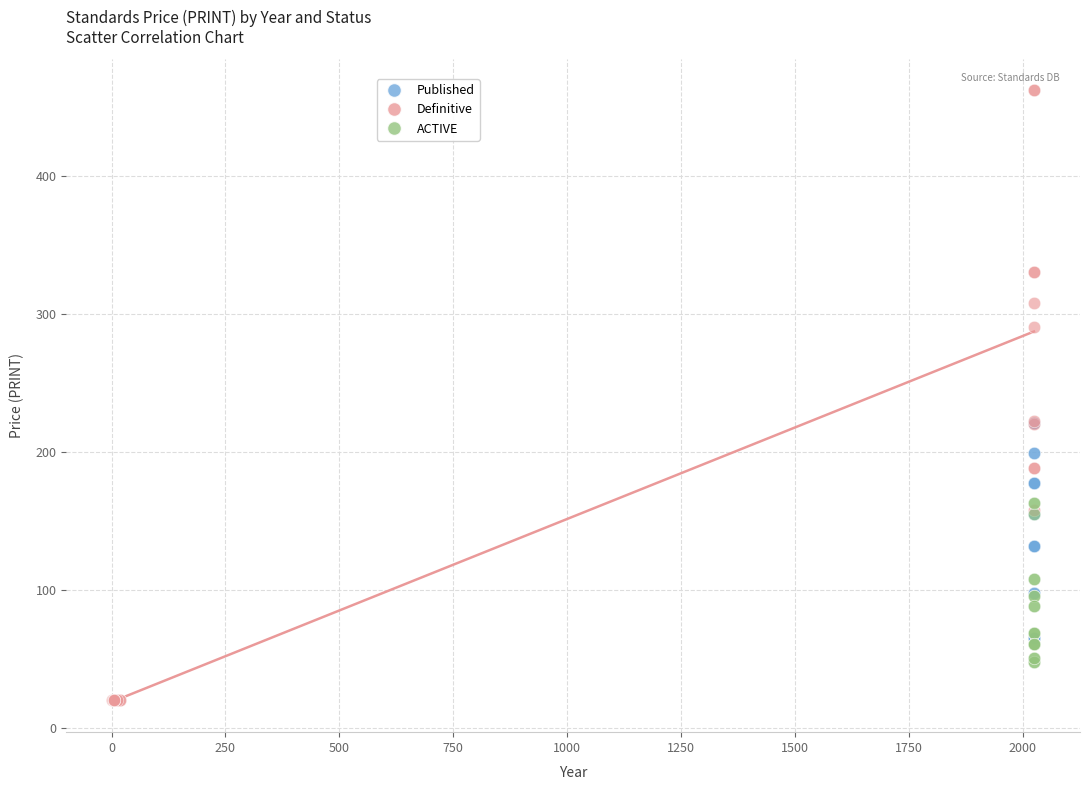

What are all the series names shown in the legend?

Published, Definitive, ACTIVE